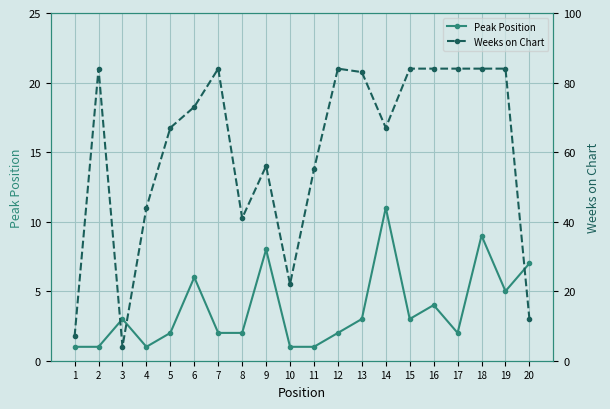

True or false: Peak Position and Weeks on Chart cross at least once.

False